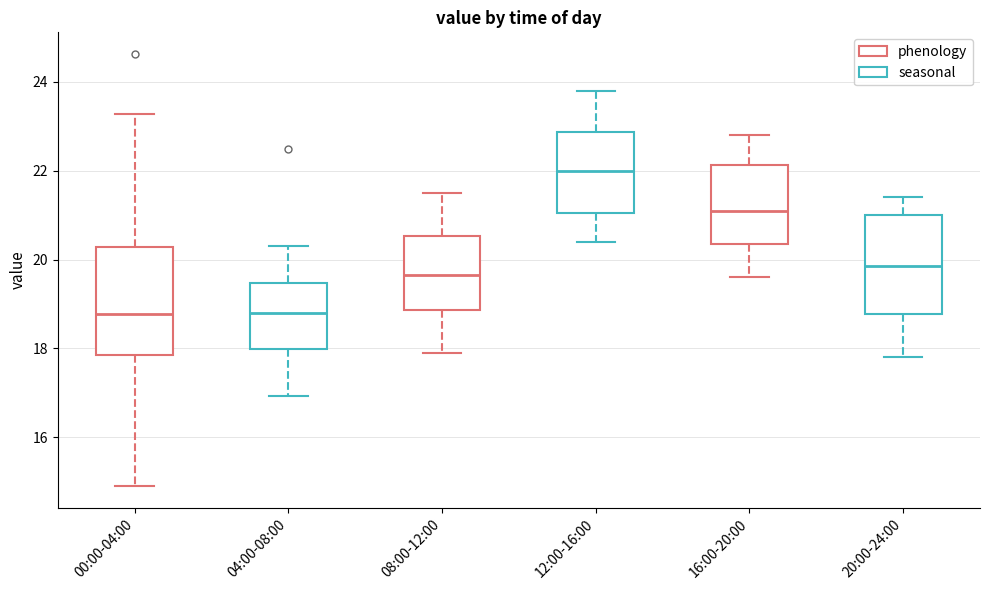

Reading left to right, transcribe this box plot: for each box, give where its median line is, the range the box spans, and where its two whiskers end, as read against the y-axis. The values are not printed on the chart, so give them approximately, as read against the axis.

00:00-04:00: median 18.8, box 17.8 to 20.2, whiskers 15.0 to 23.2
04:00-08:00: median 18.8, box 18.0 to 19.4, whiskers 17.0 to 20.4
08:00-12:00: median 19.6, box 18.8 to 20.6, whiskers 18.0 to 21.6
12:00-16:00: median 22.0, box 21.0 to 22.8, whiskers 20.4 to 23.8
16:00-20:00: median 21.2, box 20.4 to 22.2, whiskers 19.6 to 22.8
20:00-24:00: median 19.8, box 18.8 to 21.0, whiskers 17.8 to 21.4